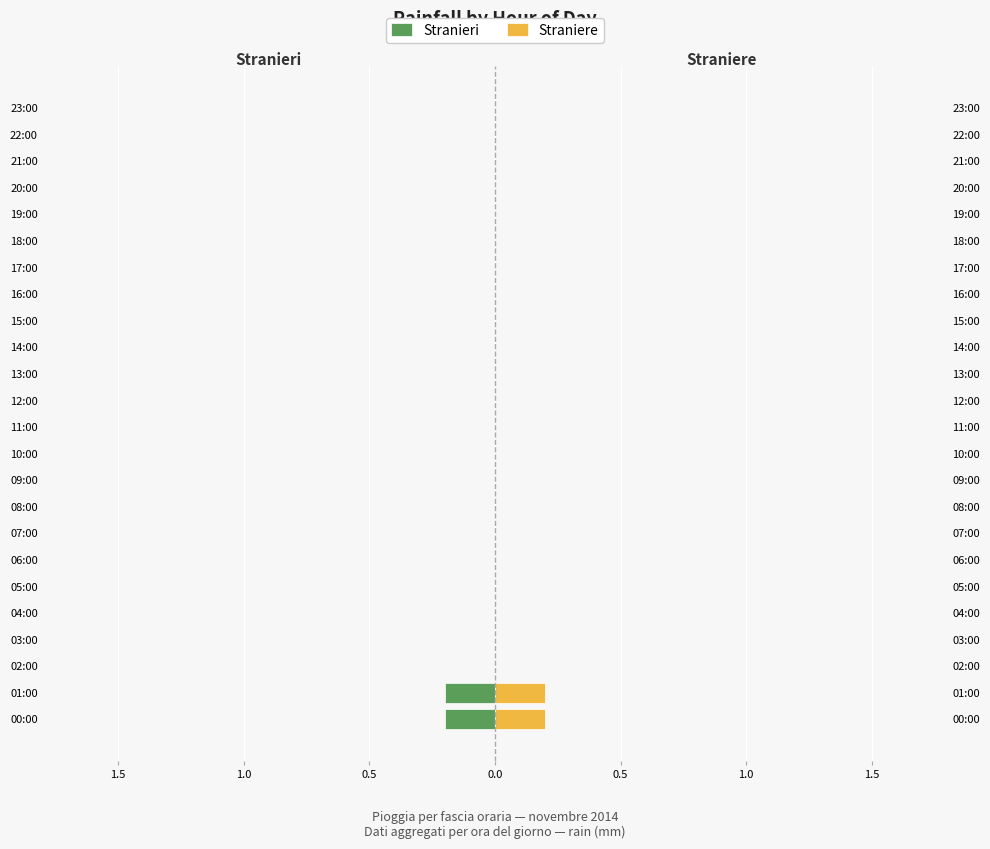

The value of Straniere at 04:00 is 0.1. True or false?

False